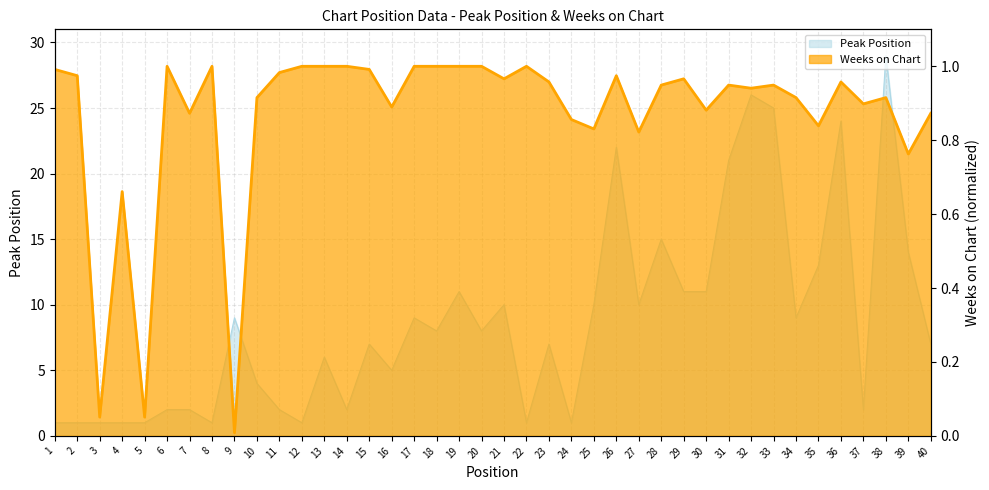

List the labels in order of Peak Position value, smallest first.

1, 2, 3, 4, 5, 8, 12, 22, 24, 6, 7, 11, 14, 37, 10, 16, 13, 15, 23, 40, 18, 20, 9, 17, 34, 21, 25, 27, 19, 29, 30, 35, 39, 28, 31, 26, 36, 33, 32, 38